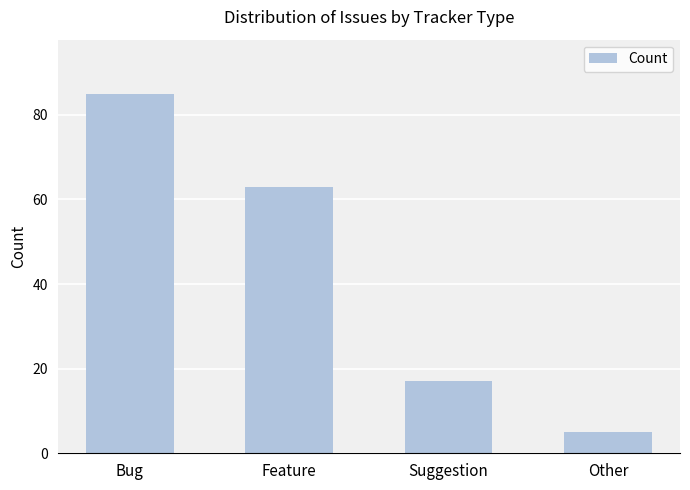

How many values are between 17 and 85?

3